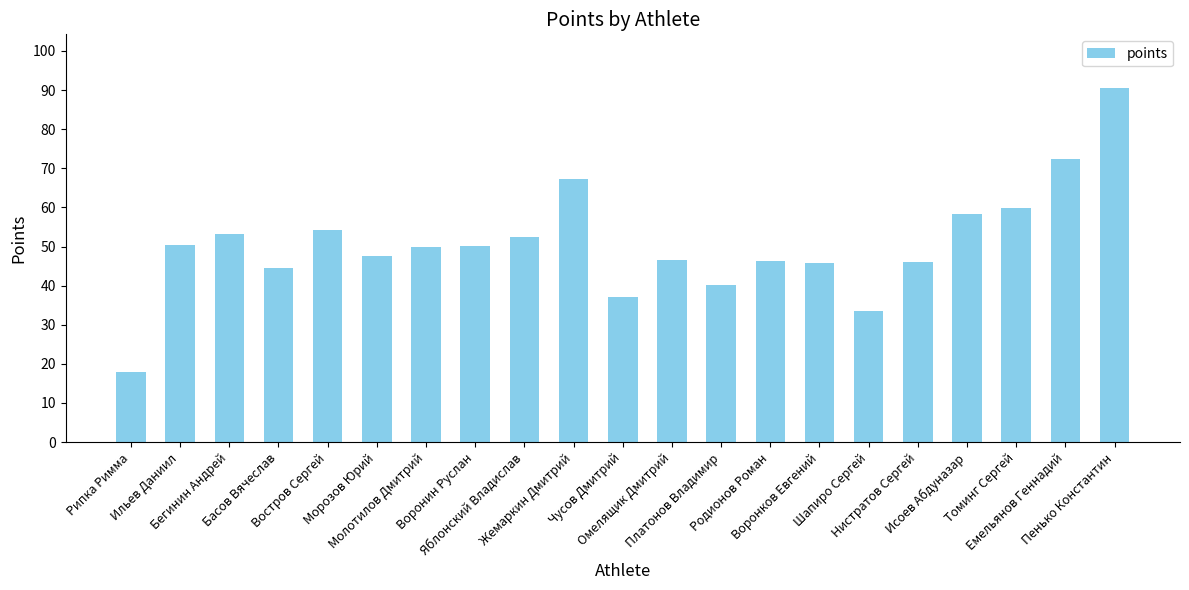

What is the value of the 6th bar from the left?

47.5